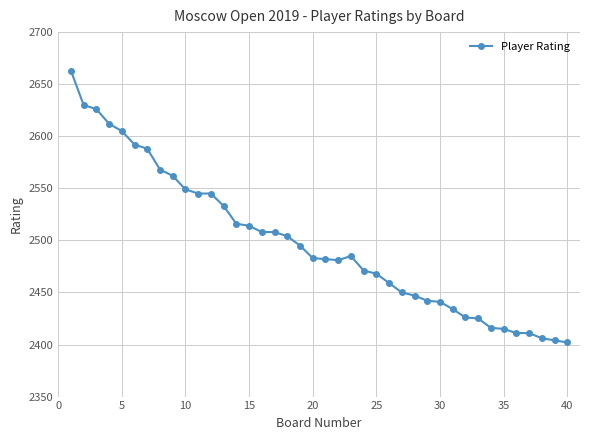

What is the smallest value displayed?

2402